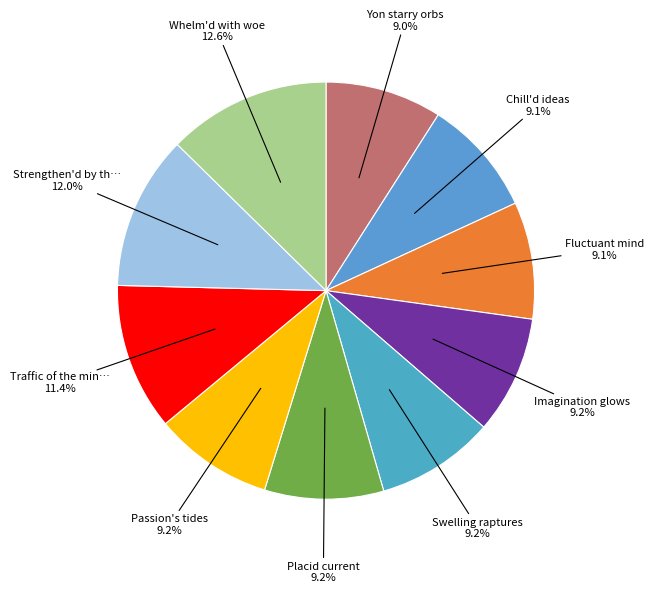

How many segments does this pie chart have?

10